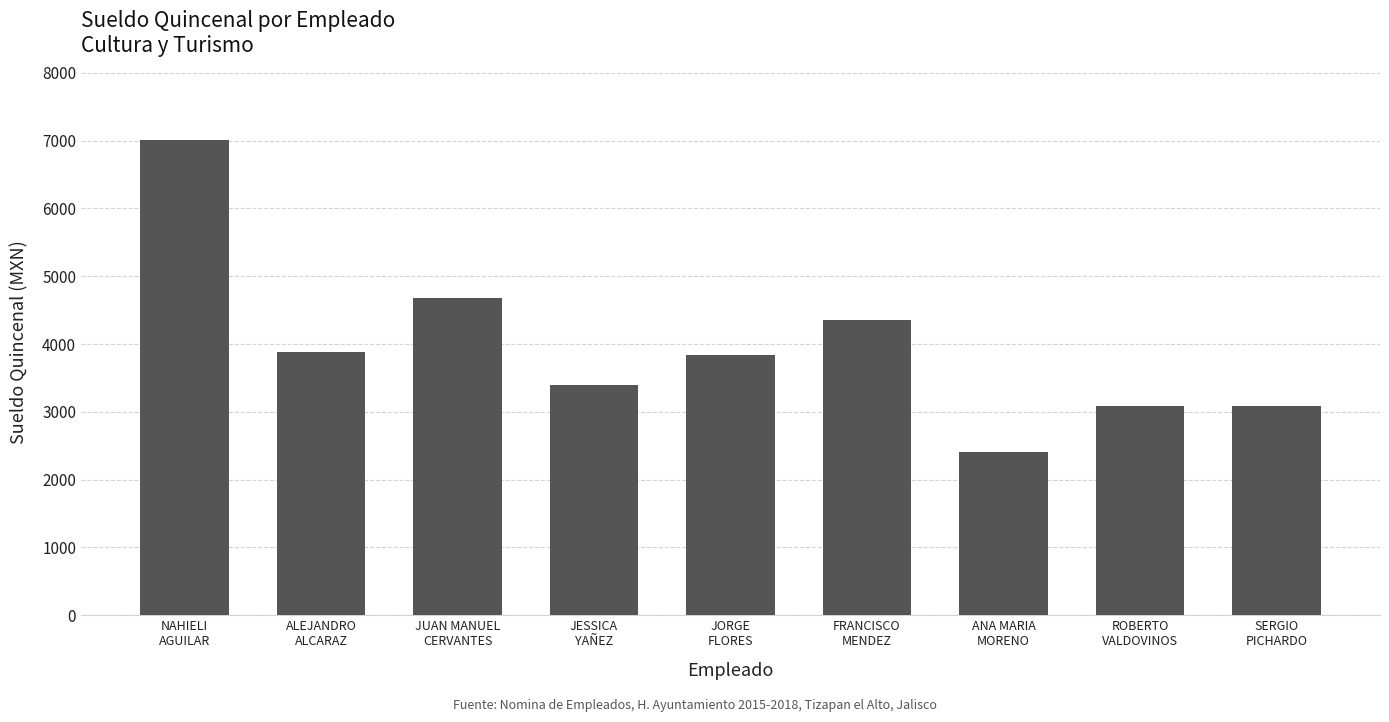

At which label does the data first exceed 3840?

NAHIELI
AGUILAR